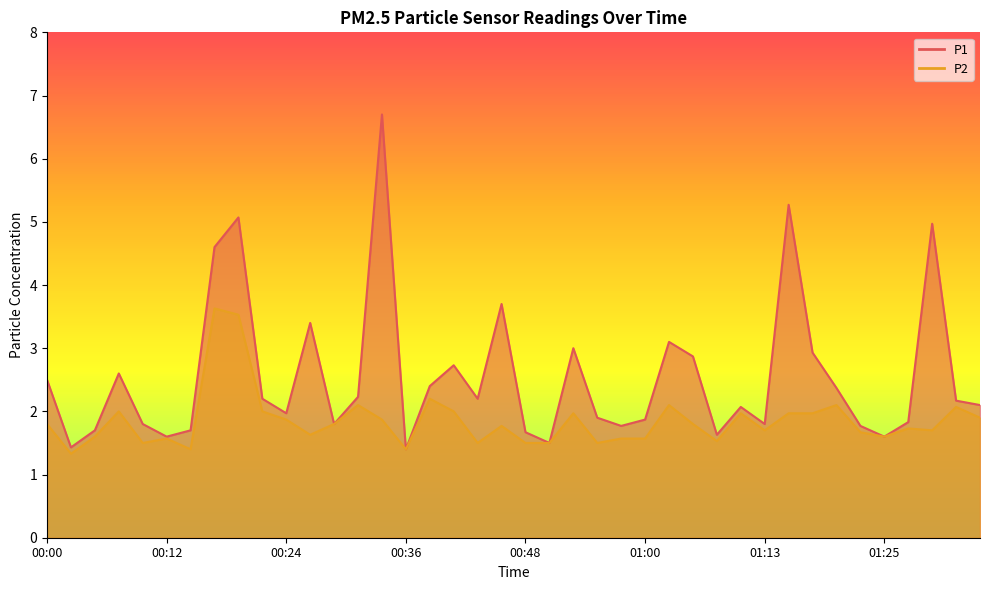

List the series in order of their overall mean, highest first.

P1, P2